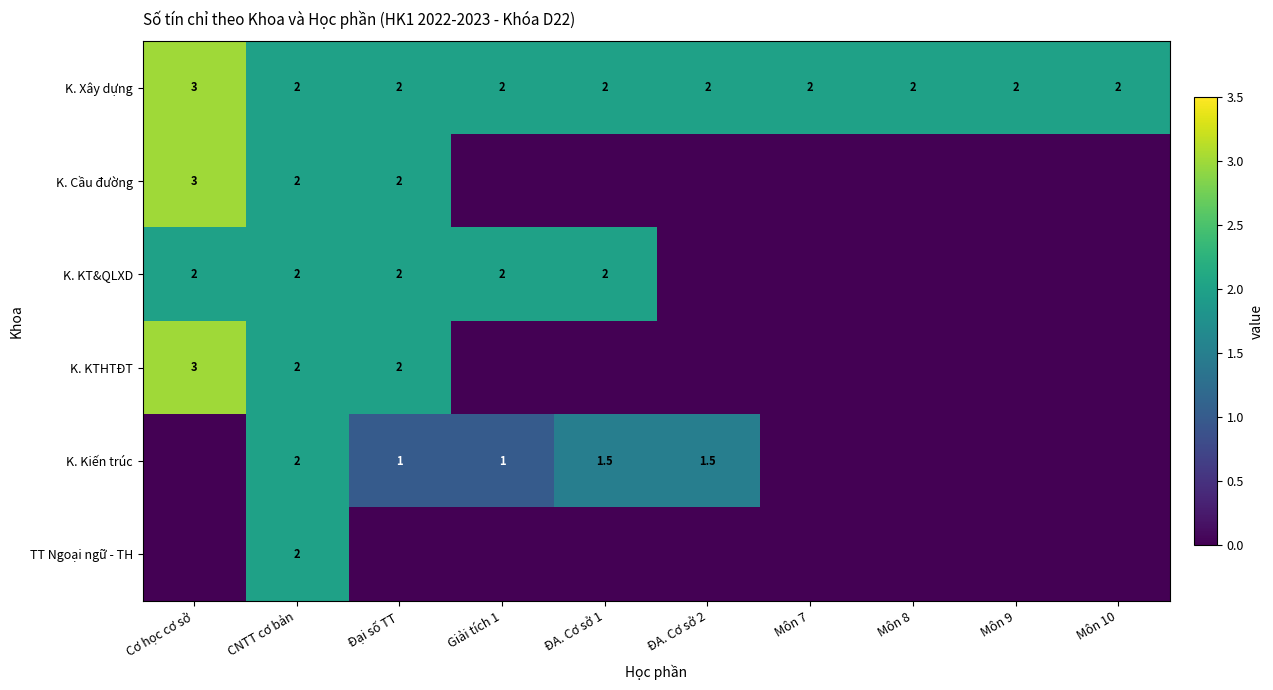

Which category has the highest value across all series?

Cơ học cơ sở